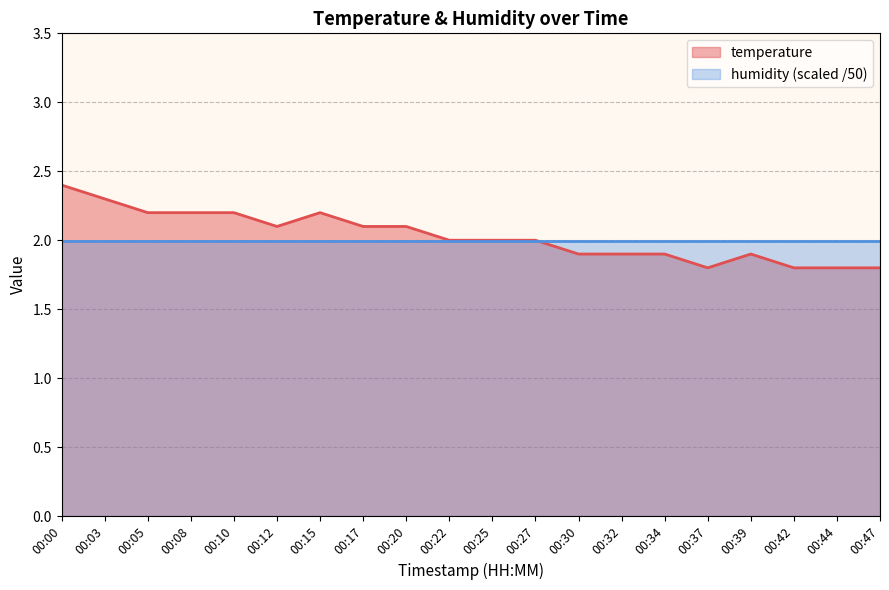

What is the minimum value shown in the chart?

1.8